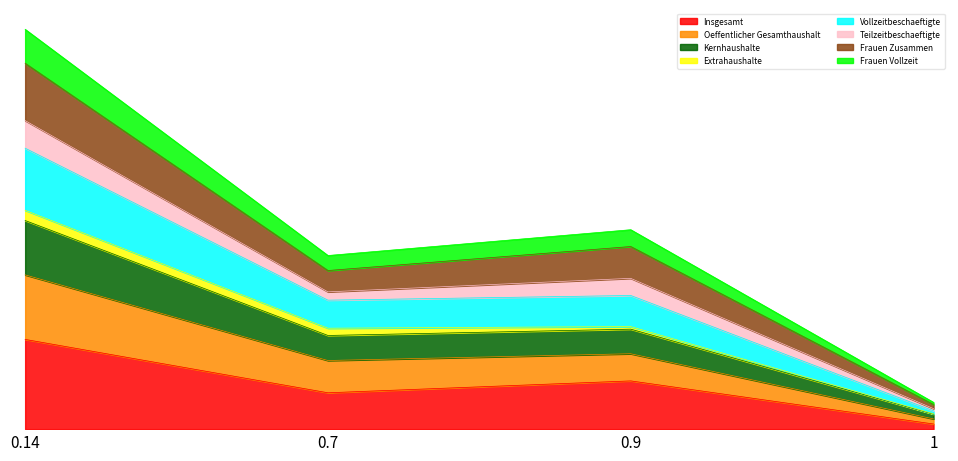

The Insgesamt series shows 97788 at 0.7. True or false?

False